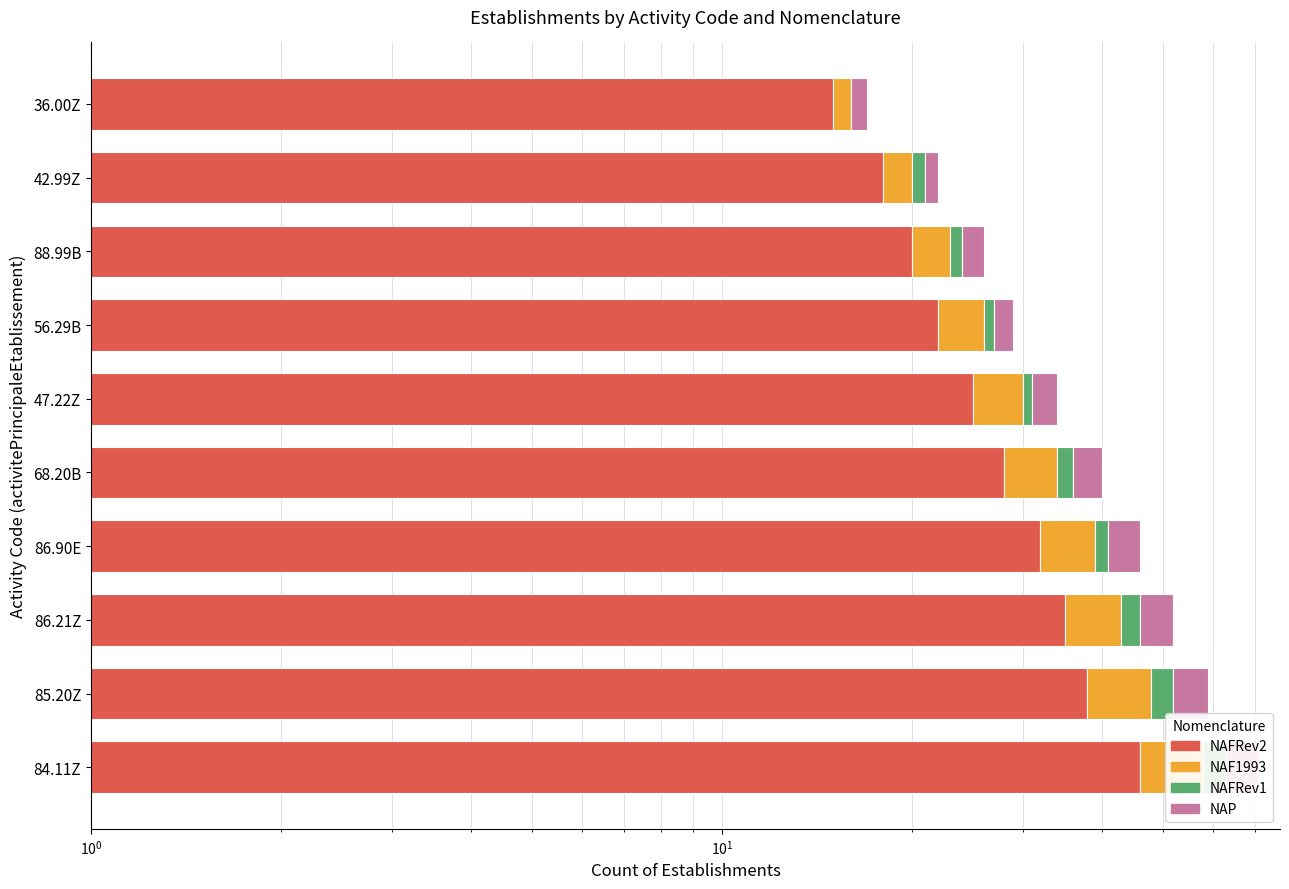

How many series are shown in this chart?

4